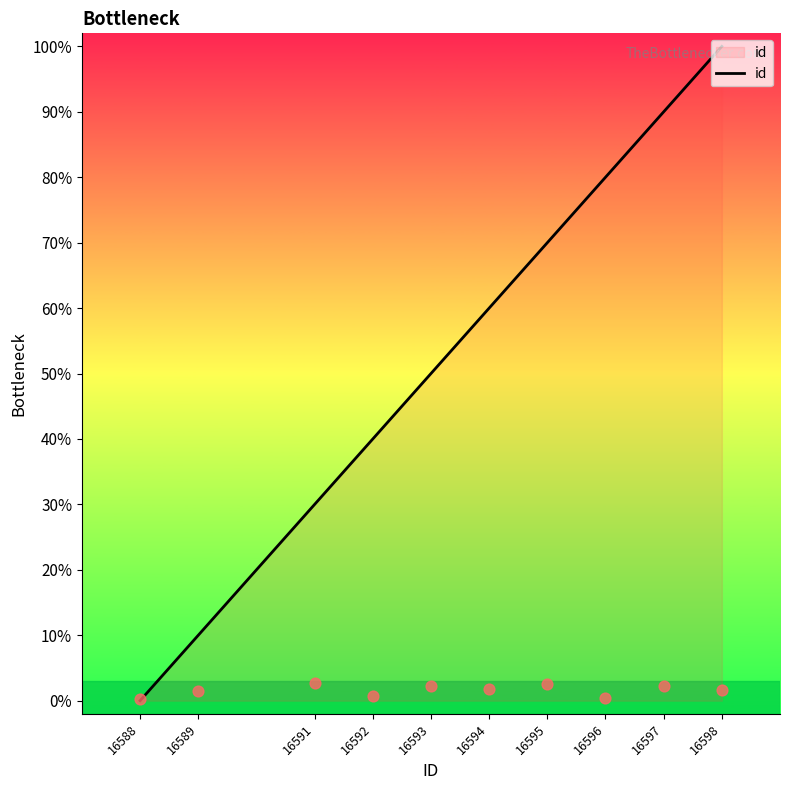

Which has a higher value, 16588 or 16597?

16597